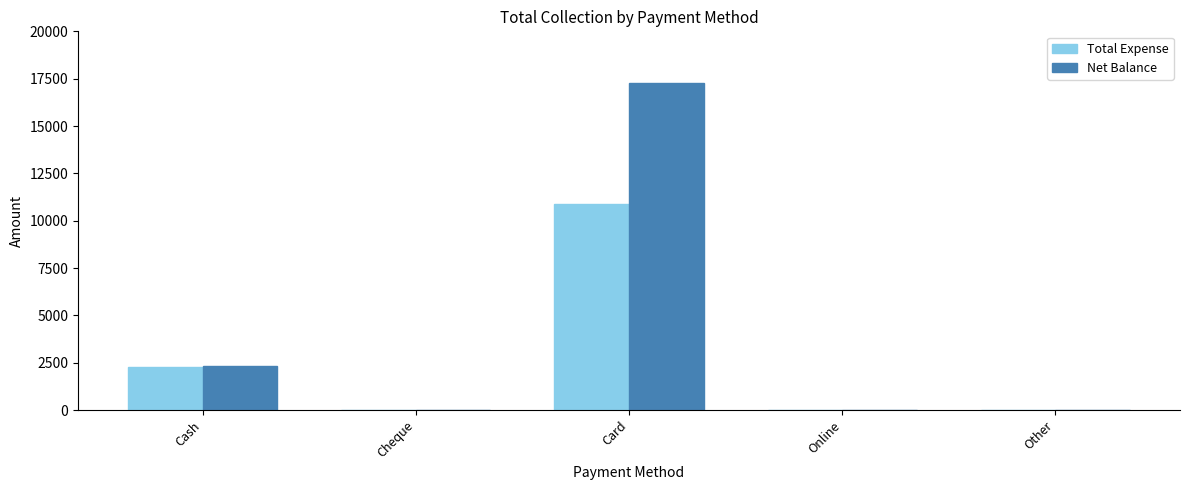

The value of Total Expense at Other is 6659. True or false?

False